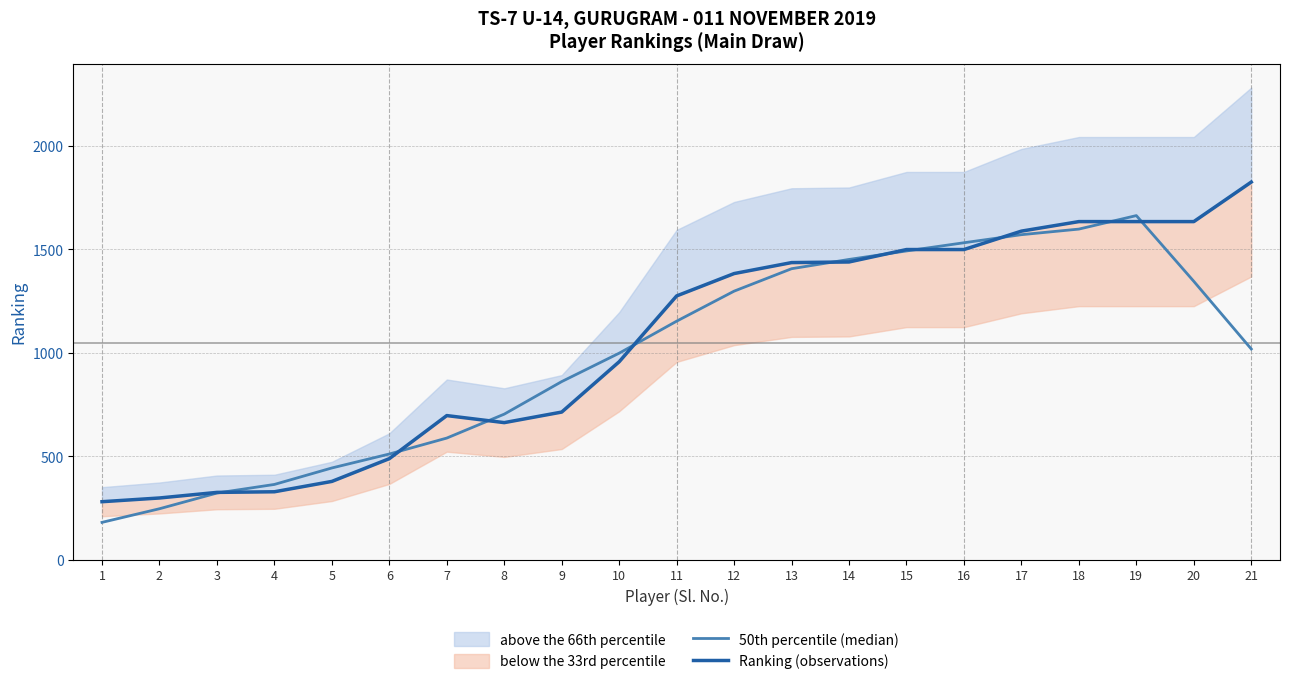

Where do 50th percentile (median) and Ranking (observations) first cross each other?

3 and 4